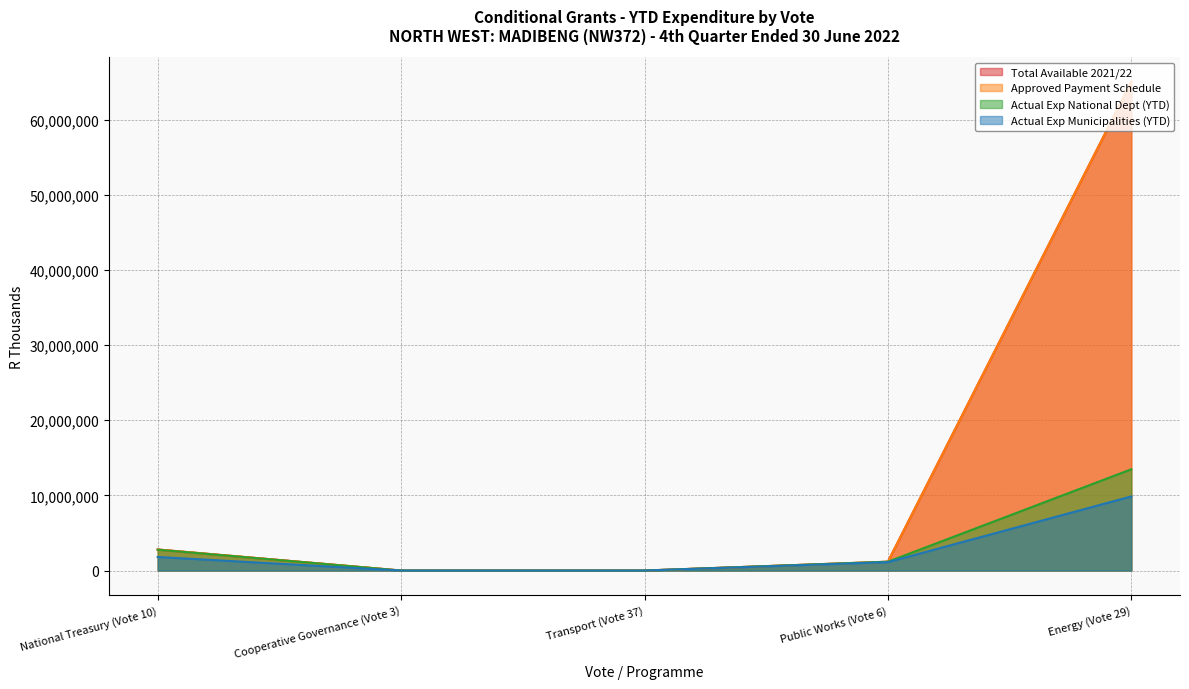

Does the chart display data point markers on the line(s)?

No